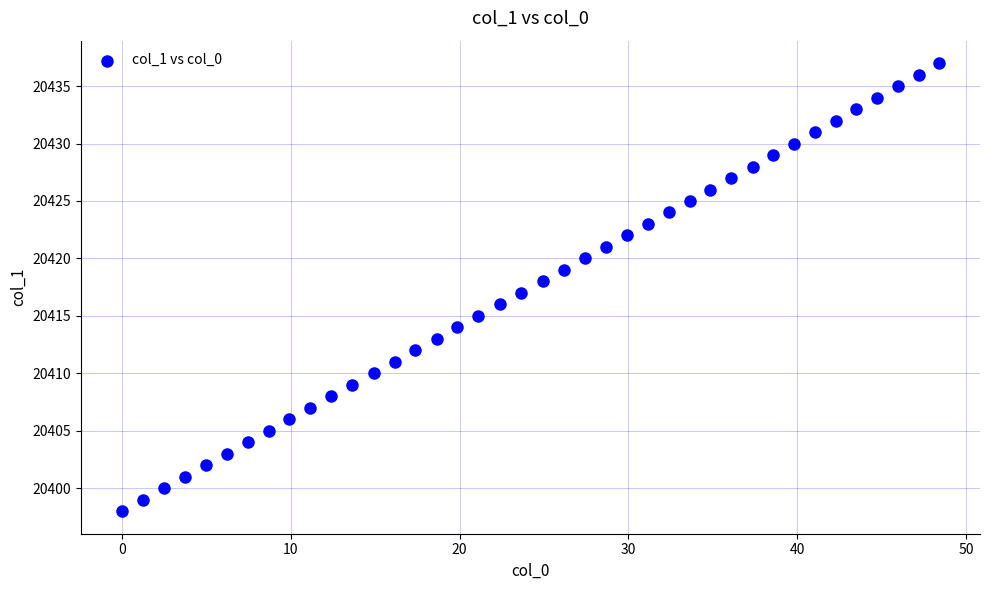

What is the range of Y values (max minus min)?

39